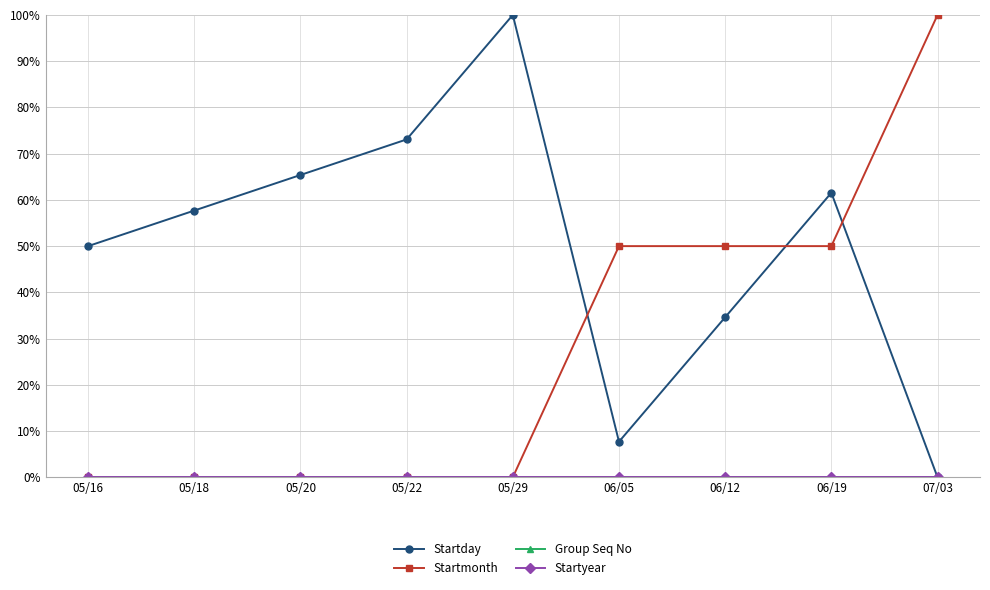

Which series has the largest total across all categories?

Startday